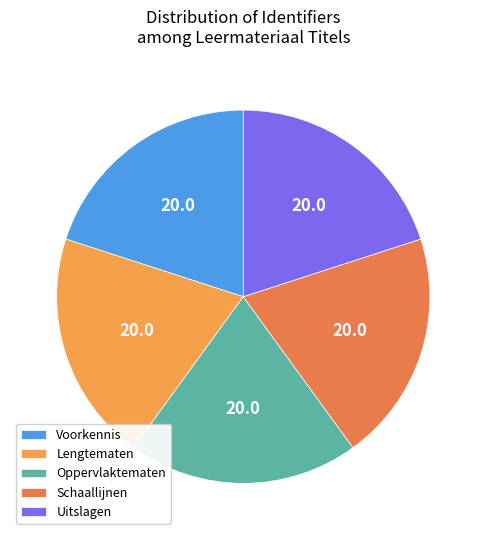

How many segments does this pie chart have?

5